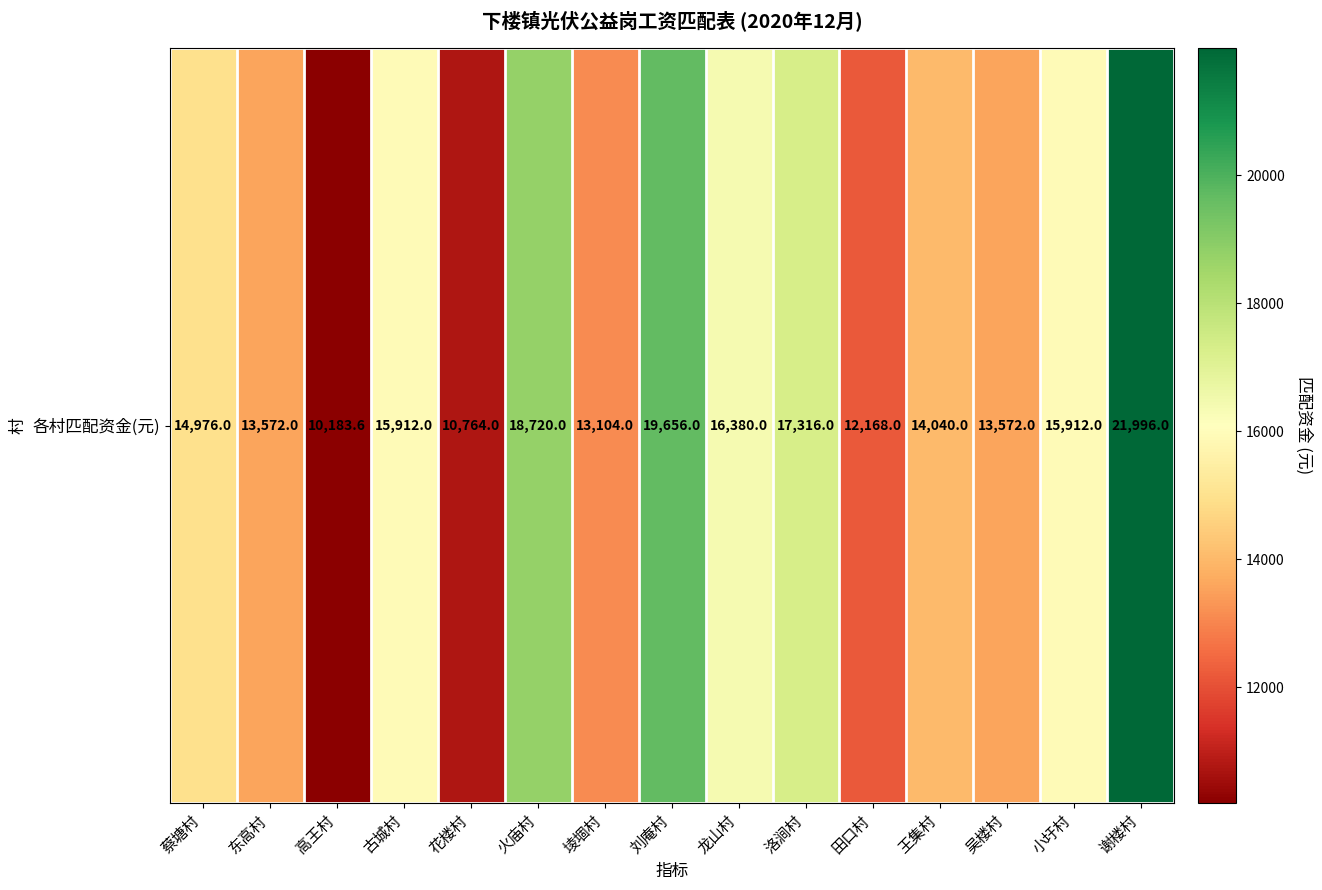

Reading left to right, extract all data points from this chart.

14976.0	13572.0	10183.6	15912.0	10764.0	18720.0	13104.0	19656.0	16380.0	17316.0	12168.0	14040.0	13572.0	15912.0	21996.0